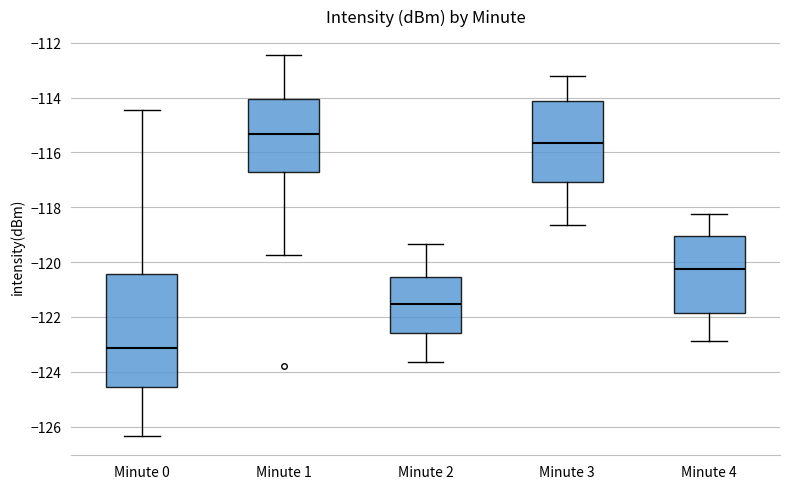

Reading left to right, read every box against the y-axis: the position of its median line, the range the box covers, and the ends of its whiskers. The values are not printed on the chart, so give them approximately, as read against the axis.

Minute 0: median -123.2, box -124.6 to -120.4, whiskers -126.4 to -114.4
Minute 1: median -115.4, box -116.8 to -114.0, whiskers -119.8 to -112.4
Minute 2: median -121.6, box -122.6 to -120.6, whiskers -123.6 to -119.4
Minute 3: median -115.6, box -117.0 to -114.2, whiskers -118.6 to -113.2
Minute 4: median -120.2, box -121.8 to -119.0, whiskers -122.8 to -118.2